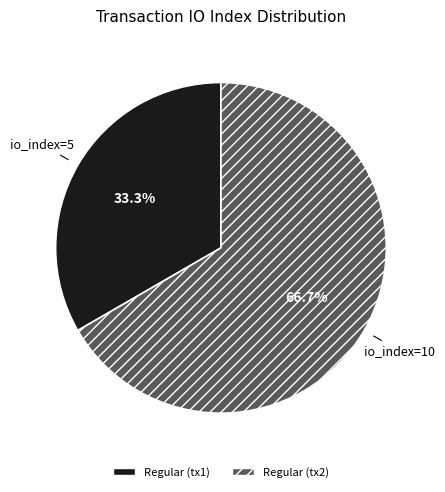

Does any single category account for the majority?

Yes